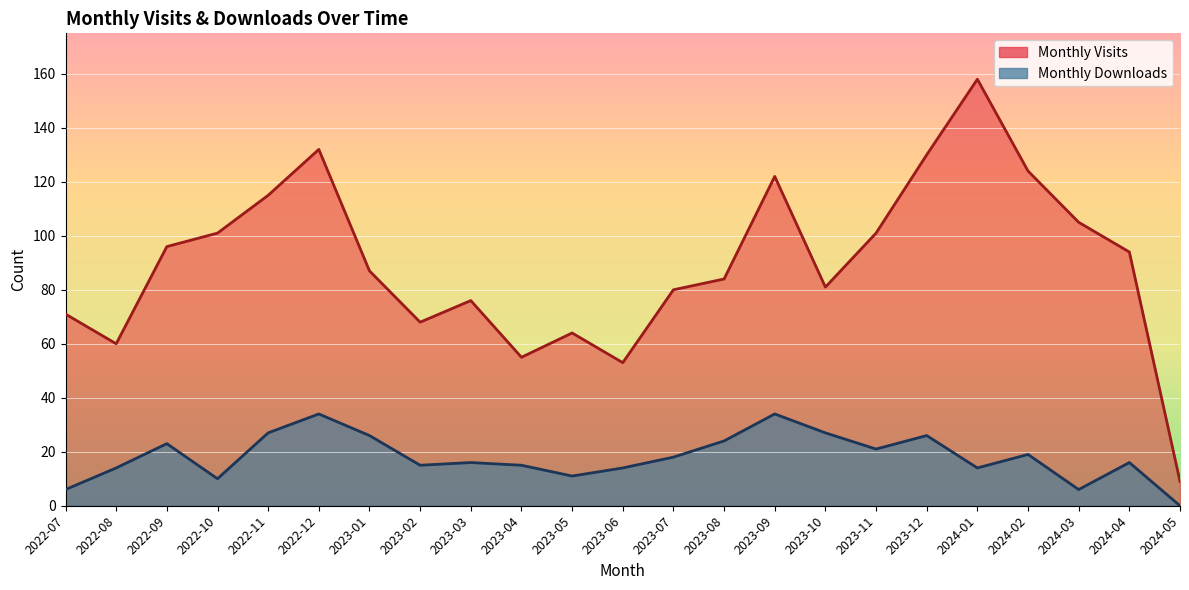

Which series has the largest total across all categories?

Monthly Visits